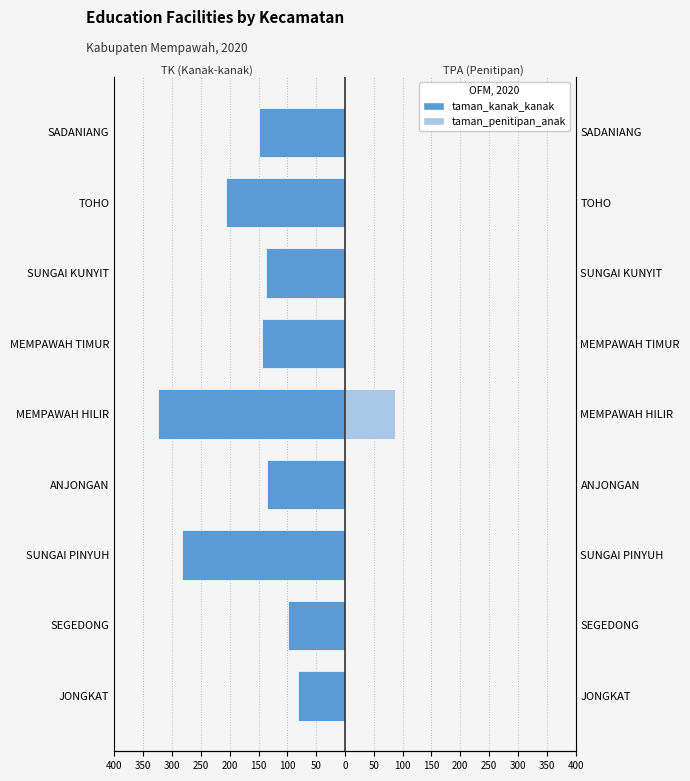

What is the maximum value for taman_kanak_kanak?

-82